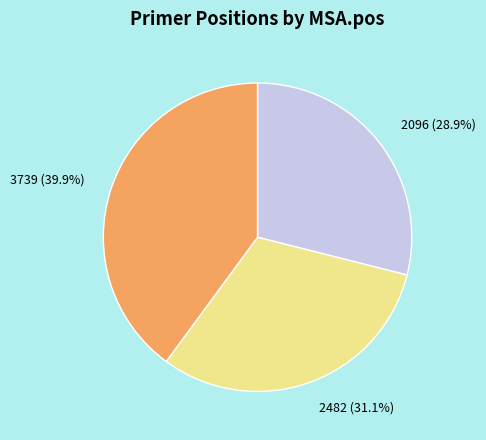

Does 2096 account for over 50% of the chart?

No